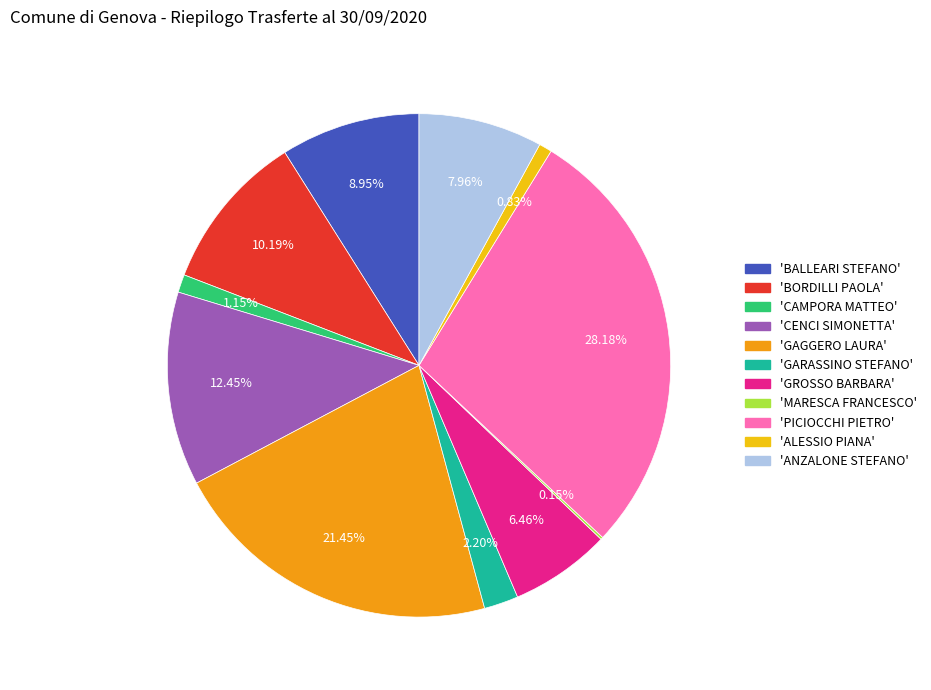

Is there a majority slice in this chart?

No